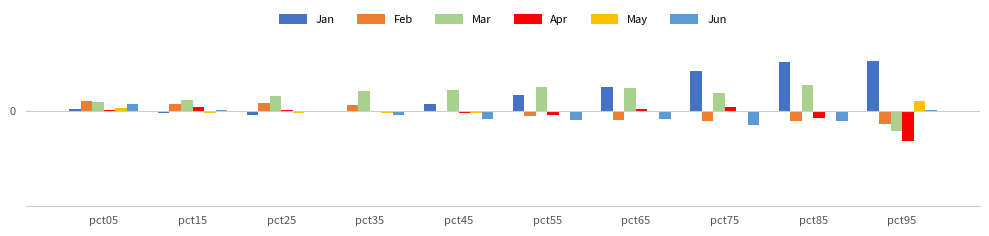

What are all the series names shown in the legend?

Jan, Feb, Mar, Apr, May, Jun